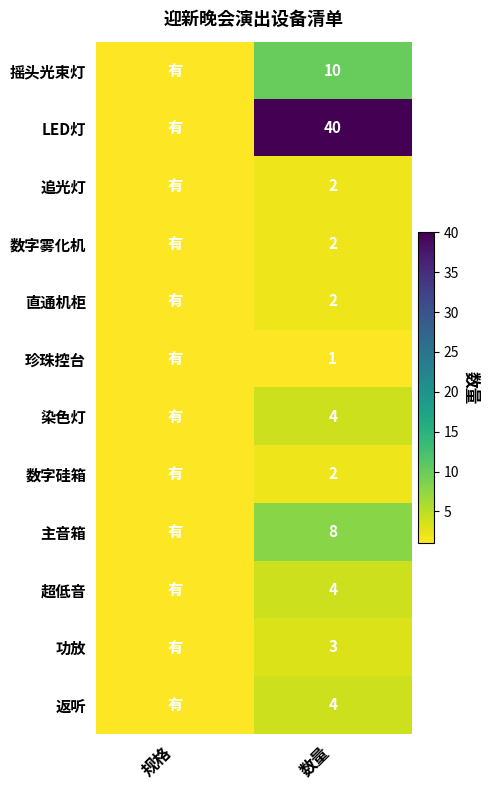

What is the spread (max minus min) of values at 数量?

39